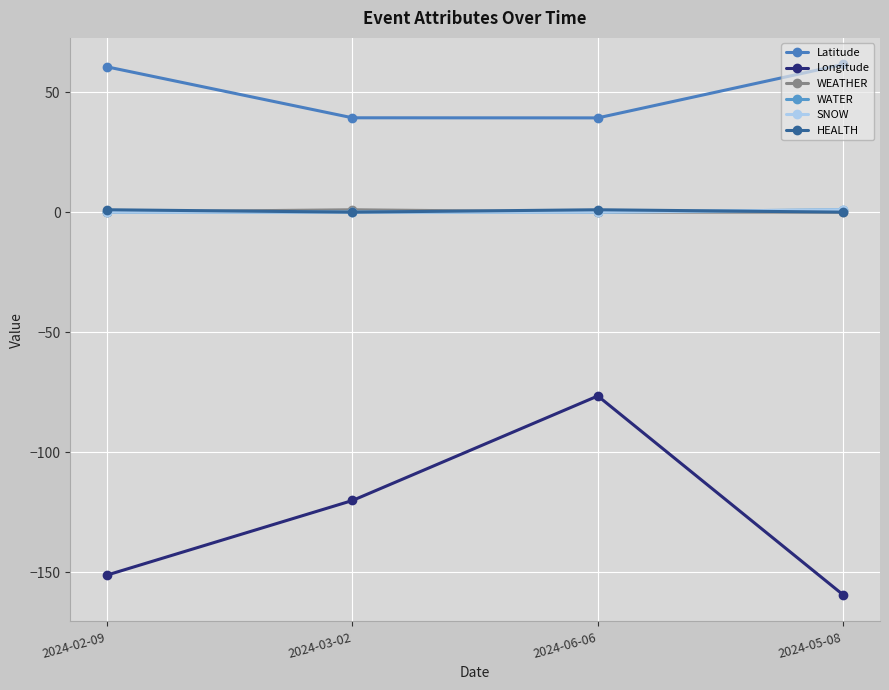

Is the value of SNOW at 2024-06-06 greater than the value of Longitude at 2024-06-06?

Yes